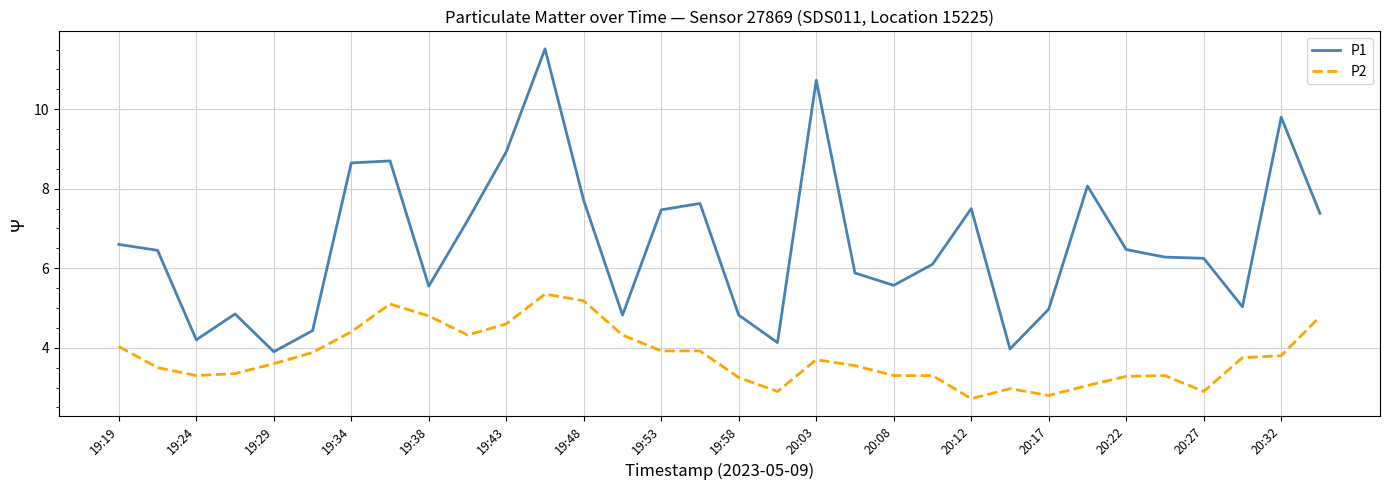

What is the greatest value displayed?

11.5